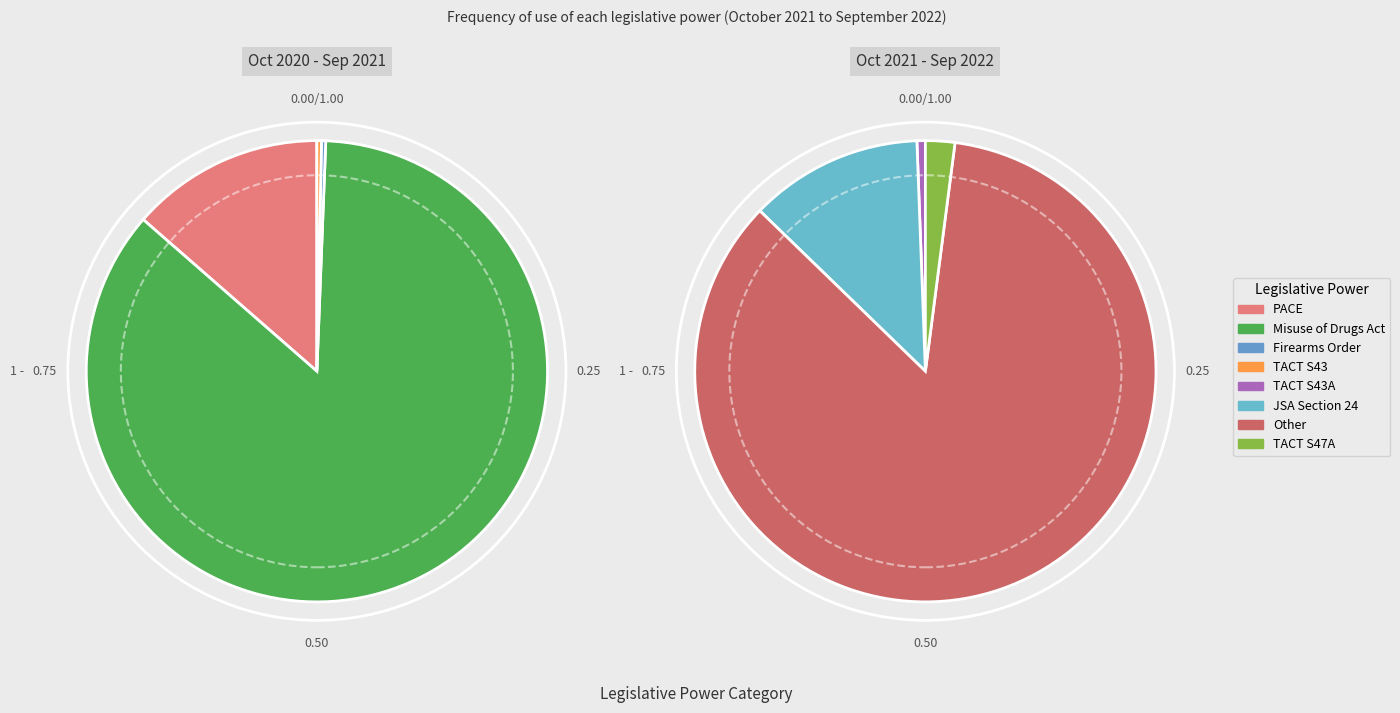

Is the sum of PACE and Misuse of Drugs Act greater than half?

Yes